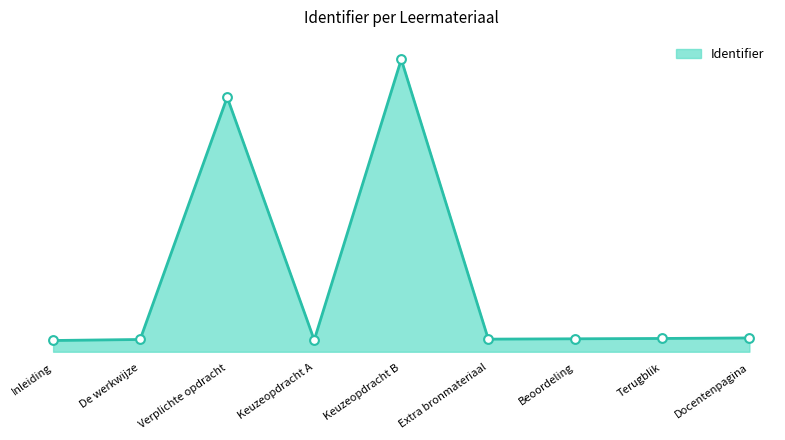

Is this an area chart (filled region under the line)?

Yes